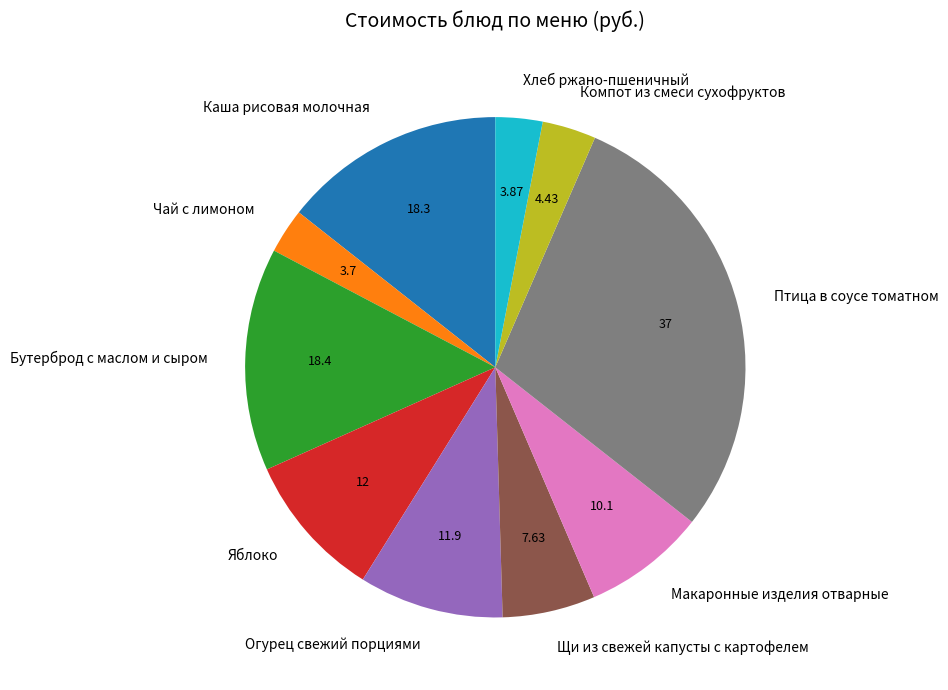

Combined, do Компот из смеси сухофруктов and Каша рисовая молочная account for over 50%?

No